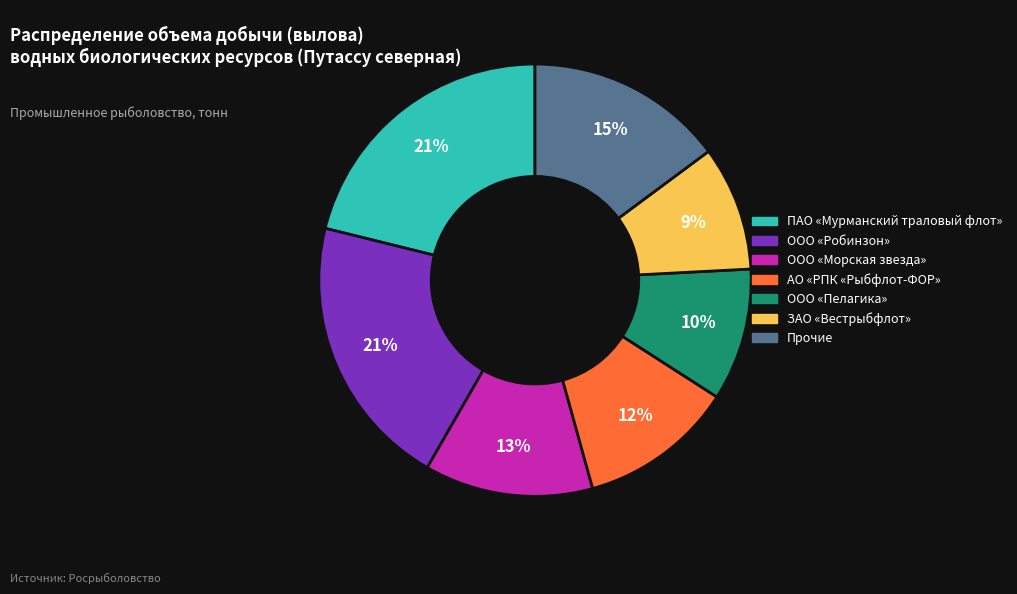

Does any single category account for the majority?

No